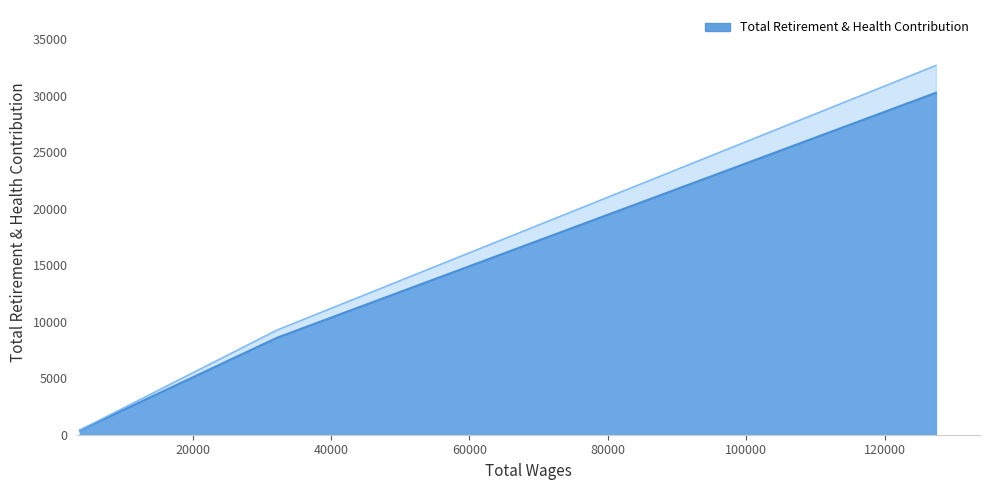

What is the maximum value shown in the chart?

30267